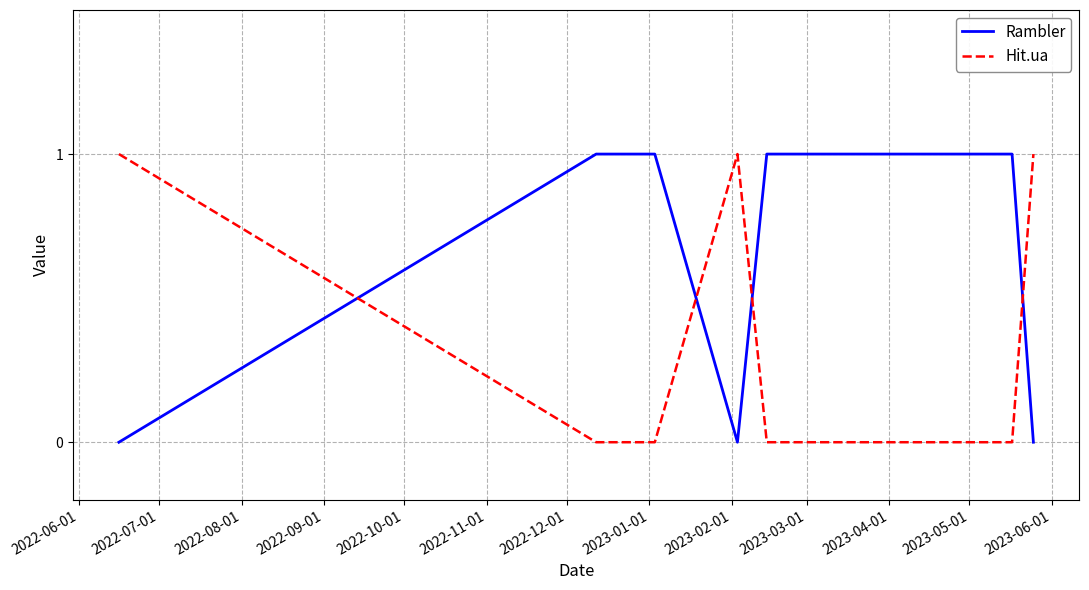

Which series has the largest total across all categories?

Rambler